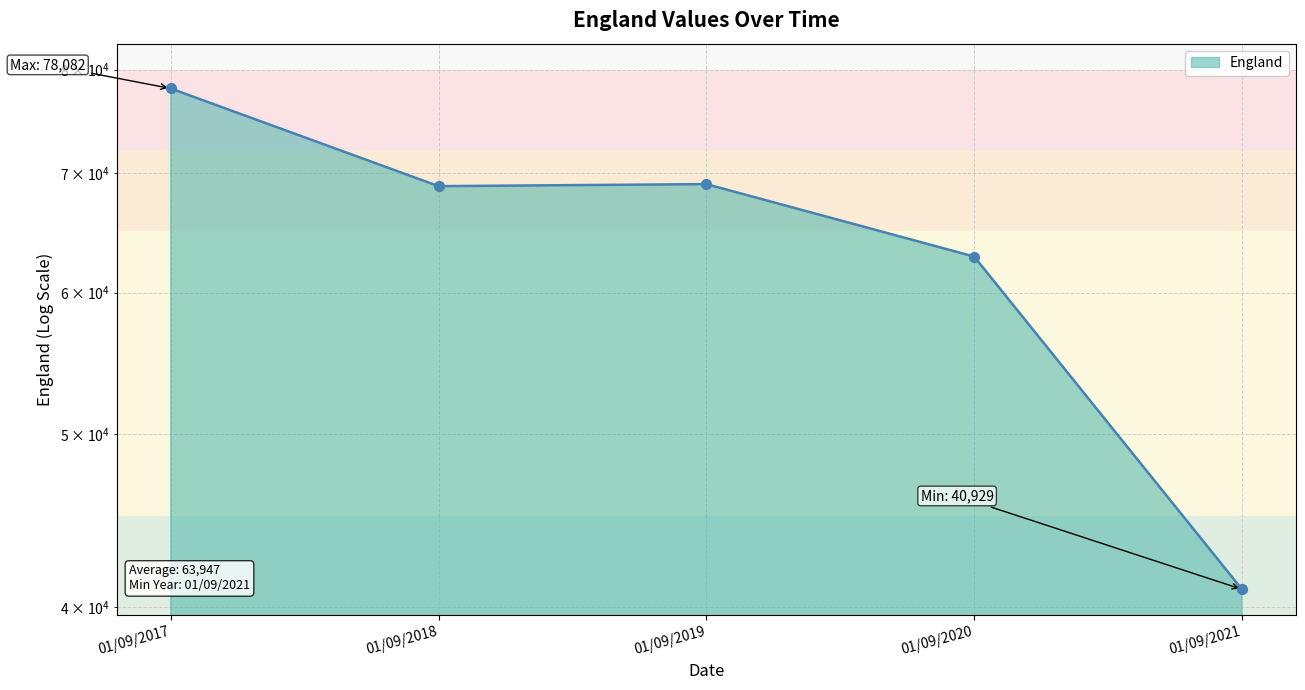

What is the change in value from 01/09/2017 to 01/09/2020?

-15218